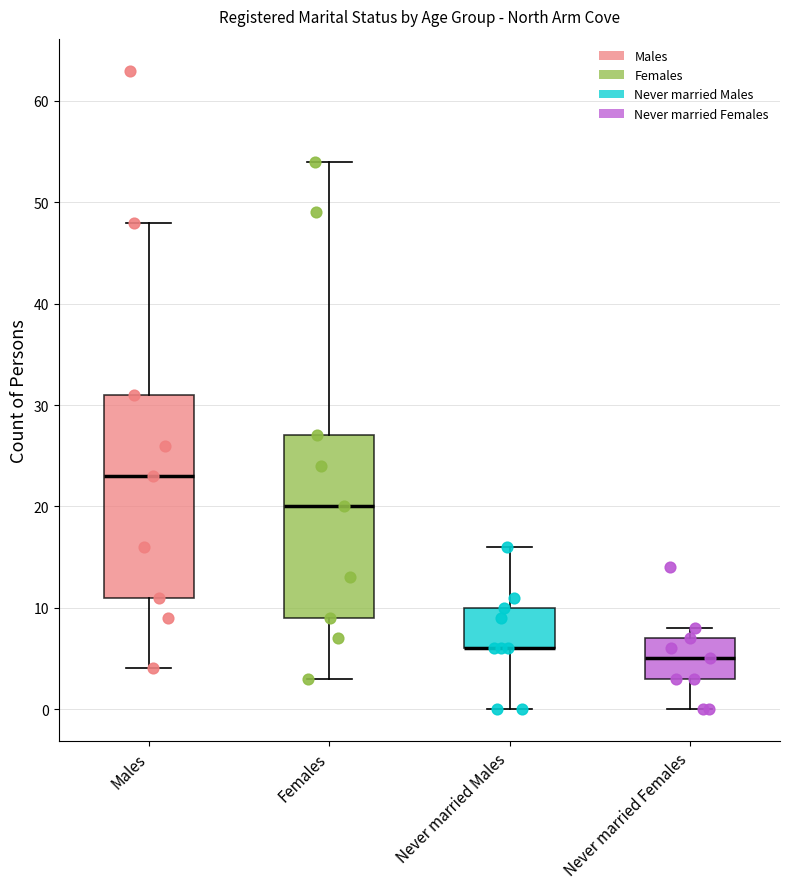

Which box is the tallest, from its lower edge to its upper edge?

Males